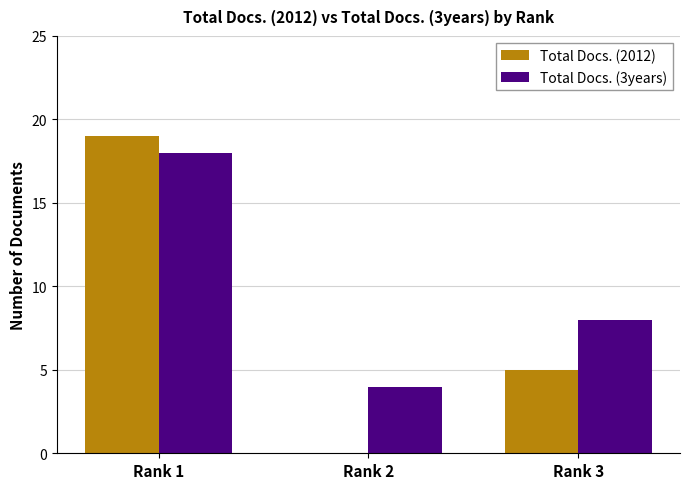

Which series changed the most between Rank 1 and Rank 3?

Total Docs. (2012)